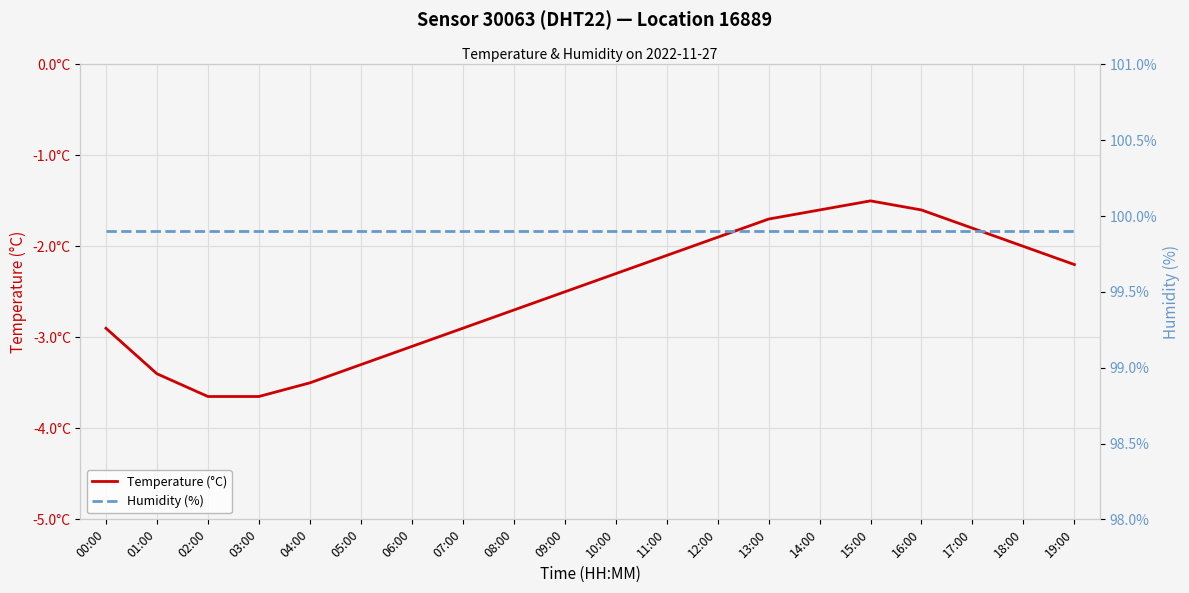

Between 05:00 and 08:00, which is larger?

08:00